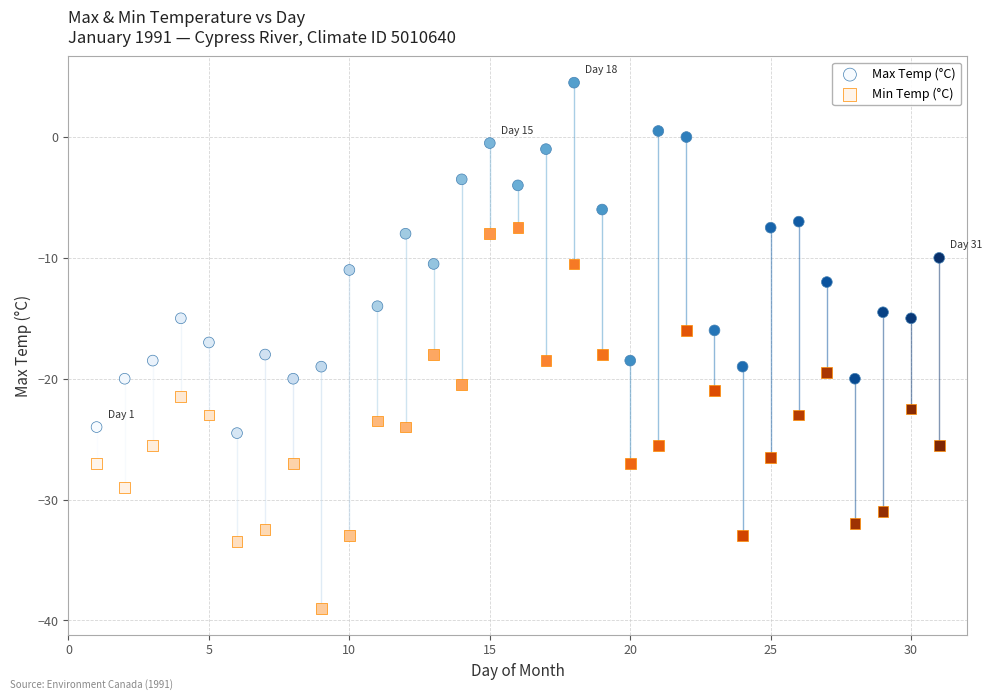

What are all the series names shown in the legend?

Max Temp (°C), Min Temp (°C)